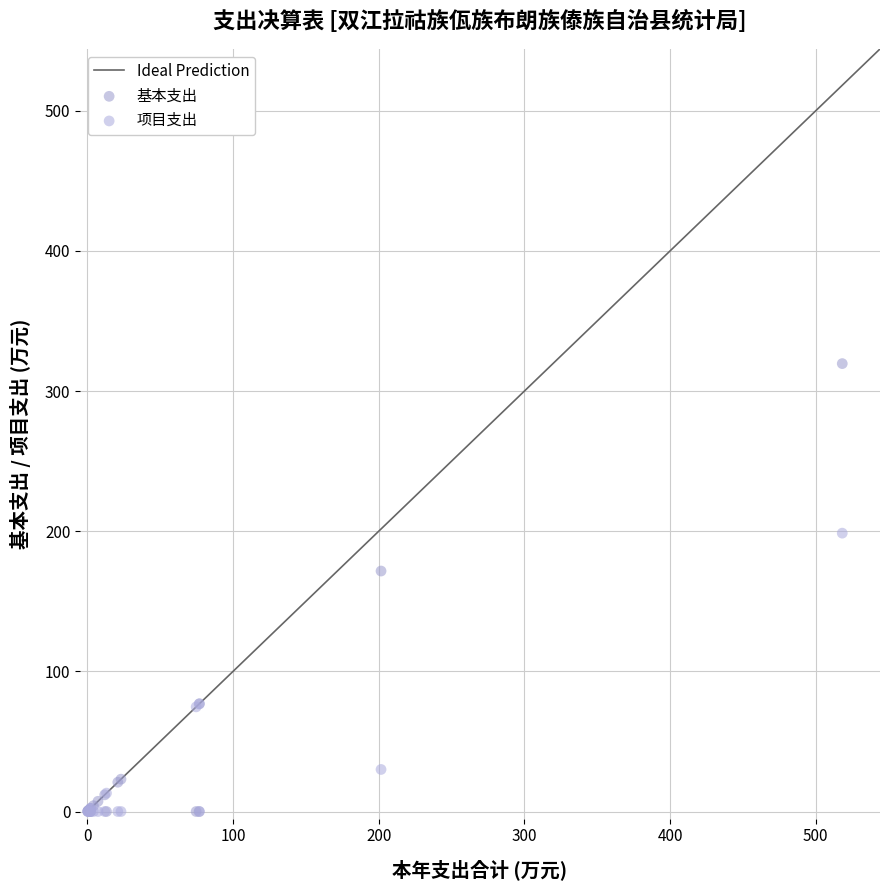

Across all series, what Y value is closest to 159?

171.6